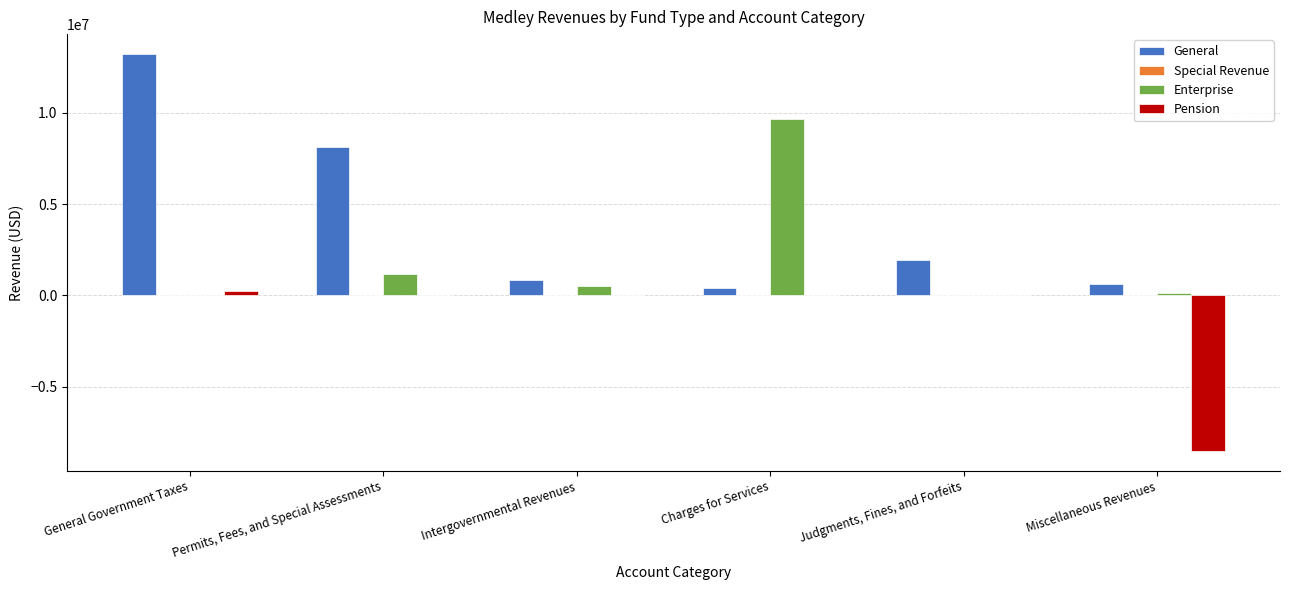

At which label is Enterprise closest to 4840693?

Permits, Fees, and Special Assessments